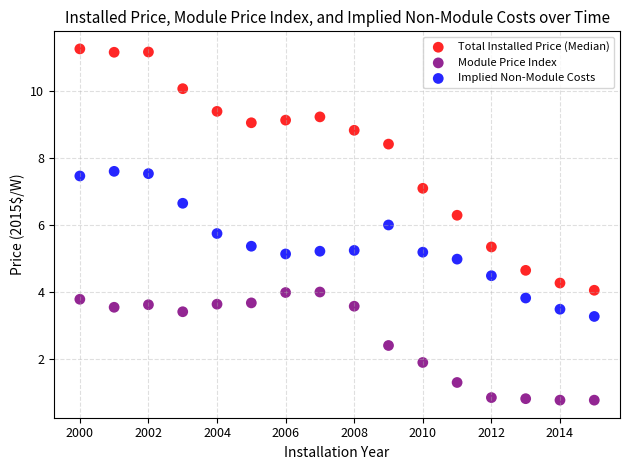

Across all data points, what is the range of X values (max minus min)?

15.0